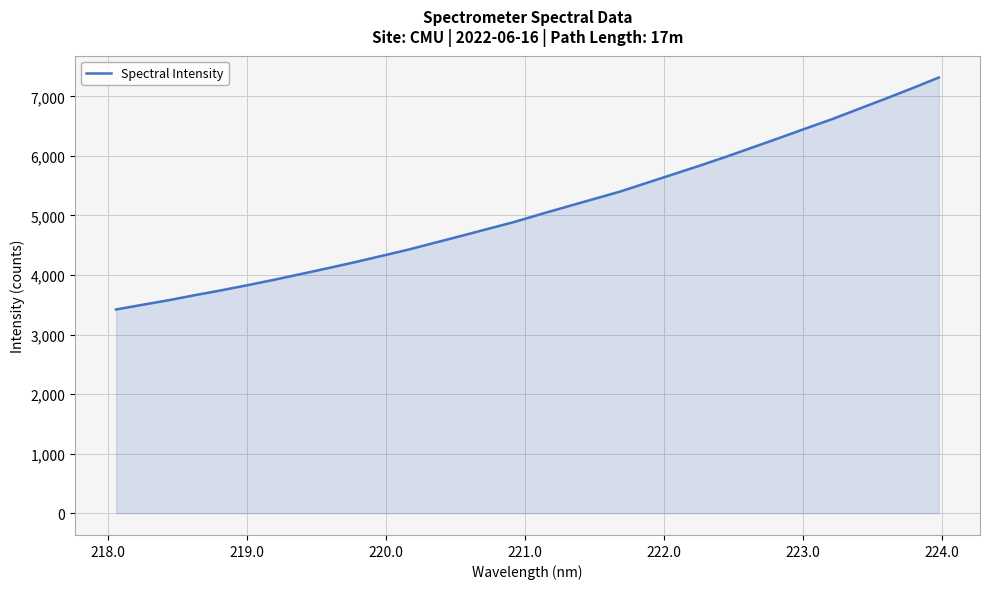

What is the smallest value displayed?

3421.1